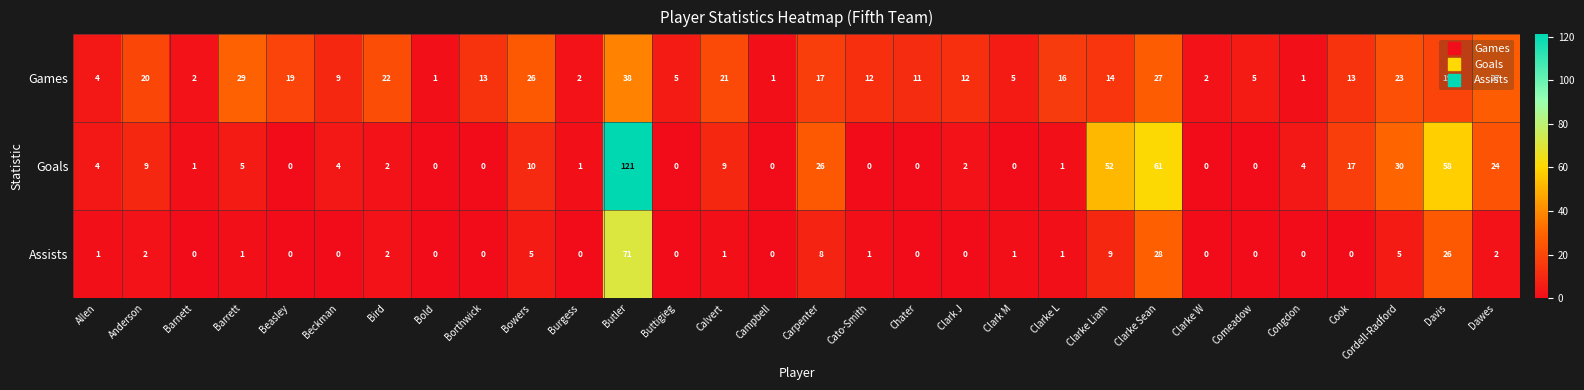

The Assists series shows 2 at Bird. True or false?

True